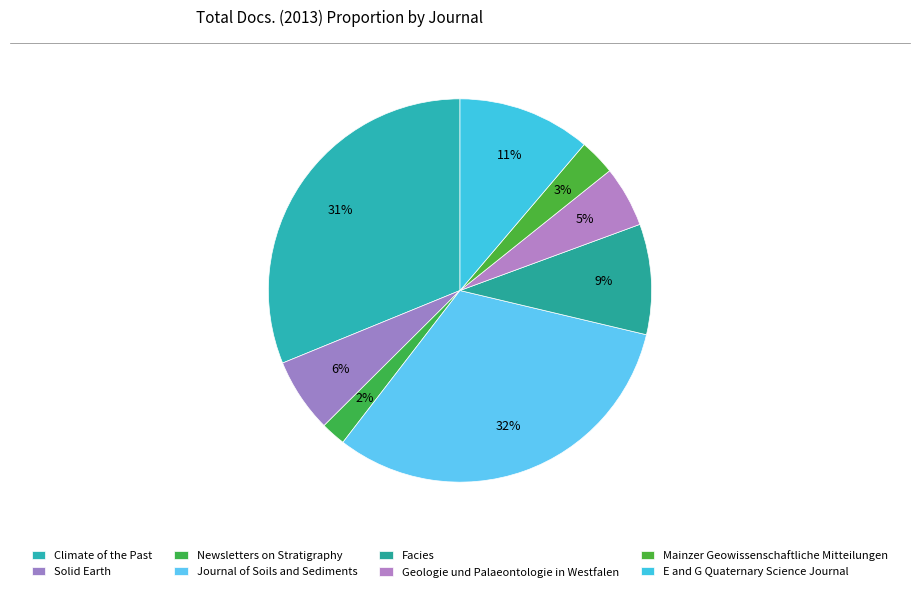

Which category has the biggest portion of the pie?

Journal of Soils and Sediments